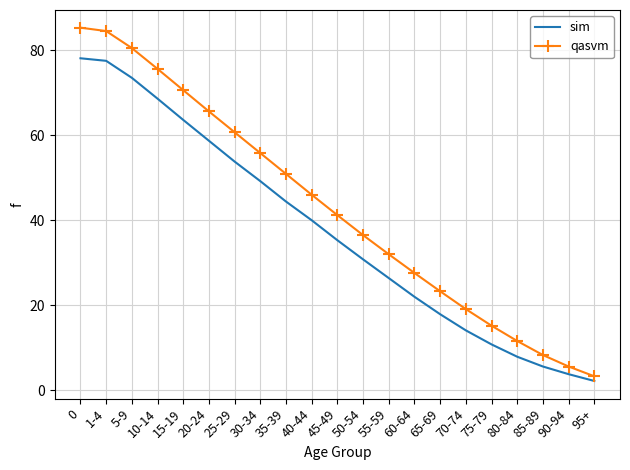

What is the greatest value displayed?

85.3